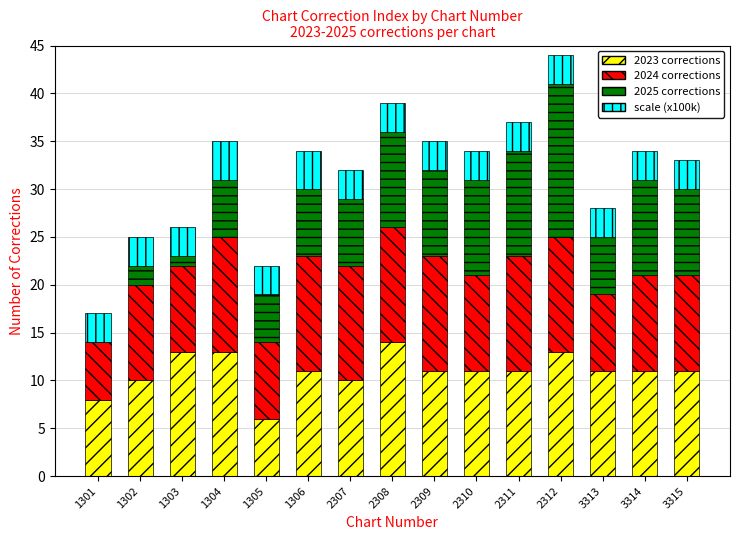

At which category is the sum across all series the highest?

2312